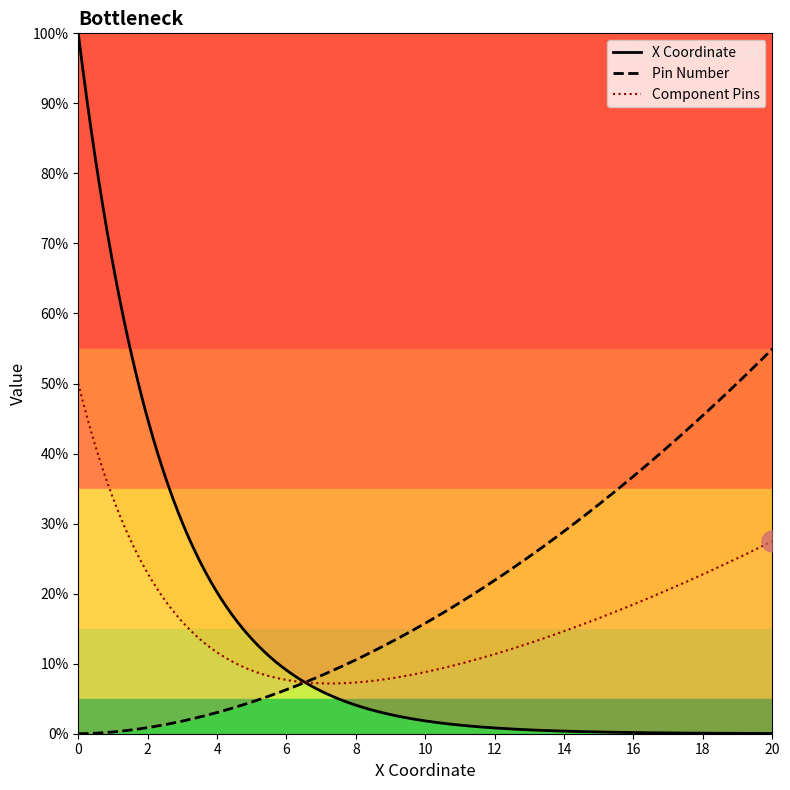

What is the value of the Pin Number point at the 4th from the left?

4.0